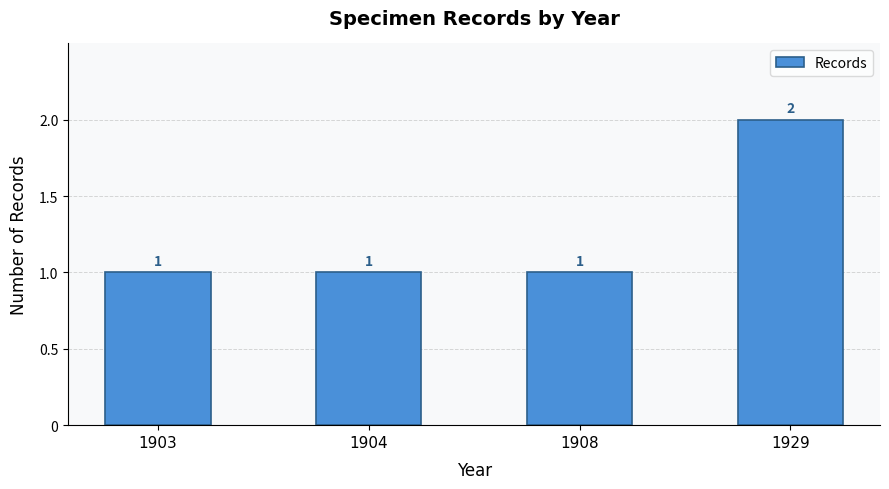

What is the difference between the maximum and minimum values?

1